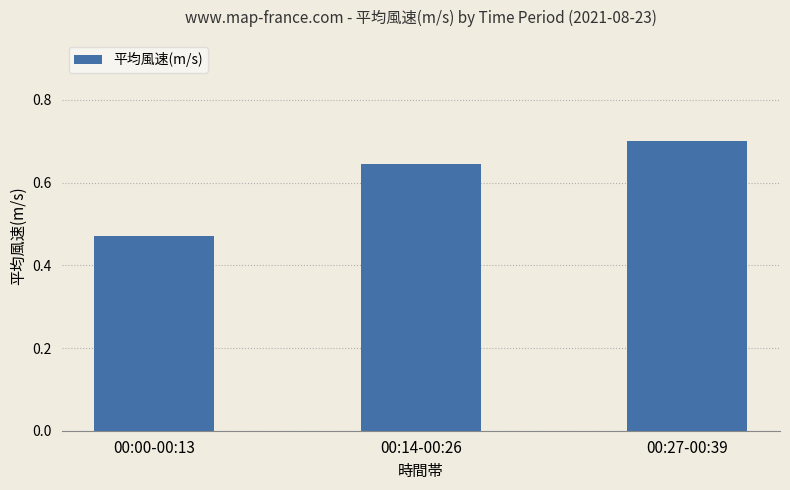

True or false: the data shows 0.2 at 00:14-00:26.

False